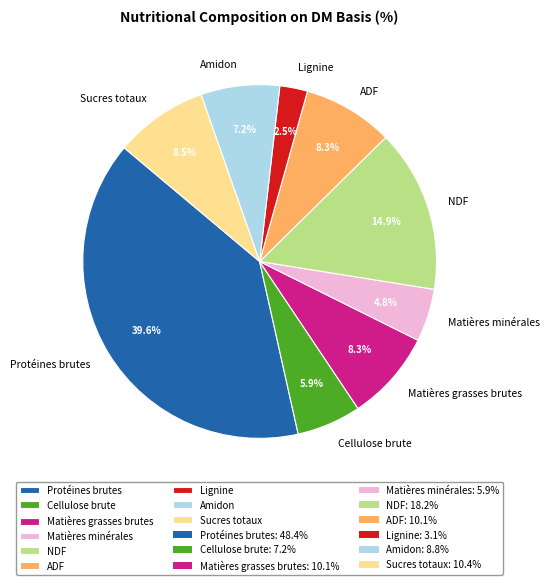

To the nearest percent, what percentage of the pie is NDF?

15%